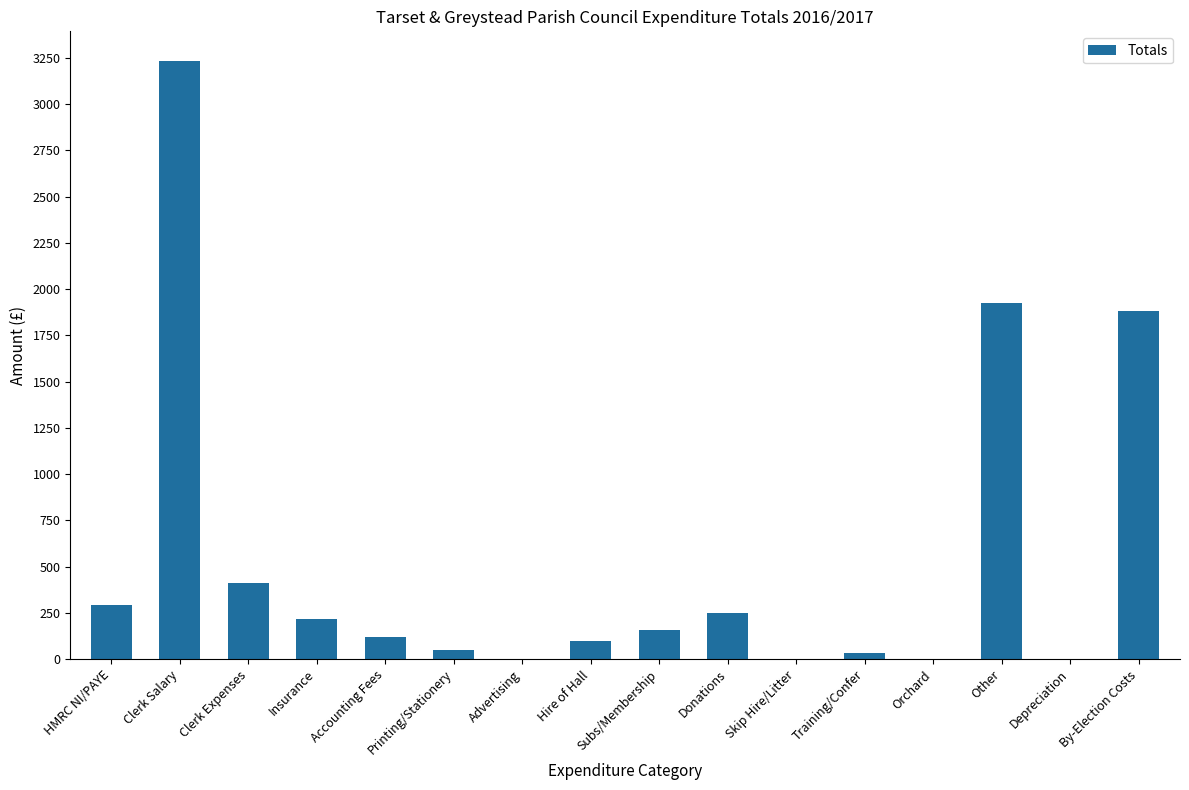

What is the difference between the values at Clerk Expenses and Other?

1511.2